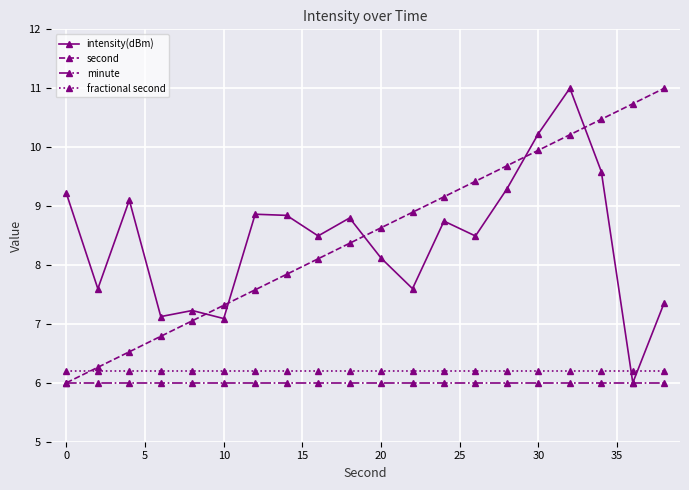

After their last crossing, which series has the higher values: intensity(dBm) or fractional second?

intensity(dBm)